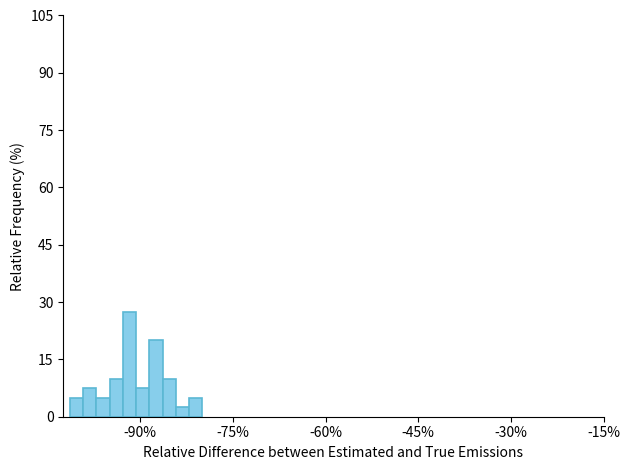

Around what value on the x-axis is the tallest bar? Give the approximate position of its centre, as read against the axis.

-92